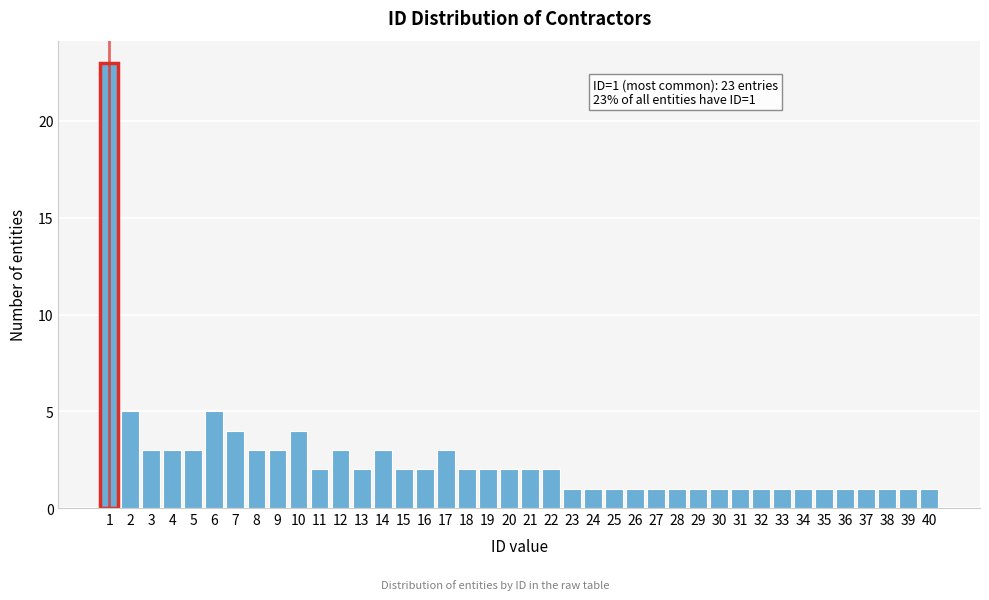

Is it true that the value at 40 is 0?

False